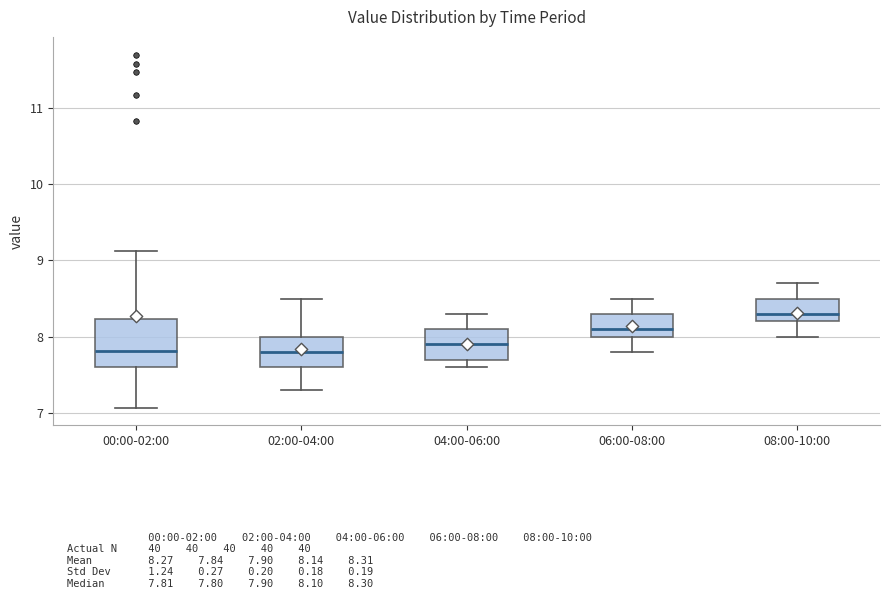

Where is the upper edge of the box for 02:00-04:00 on the y-axis? The values are not printed on the chart, so give them approximately, as read against the axis.

8.0